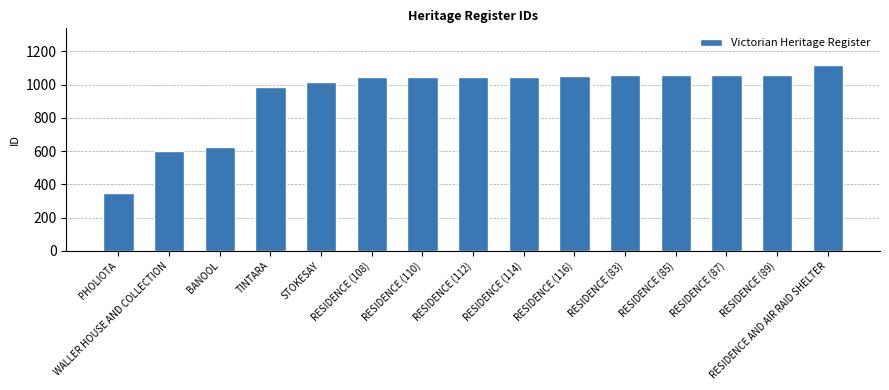

What is the value of the 2nd bar from the left?

602